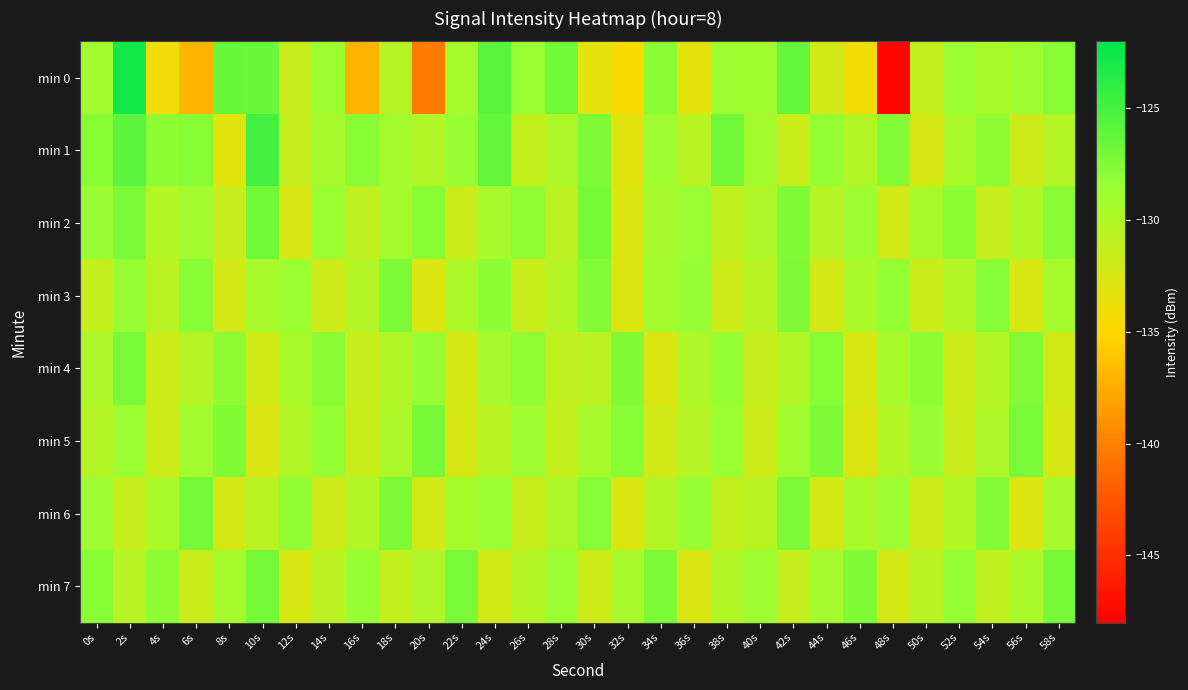

Which series has the largest range (max minus min)?

min 0